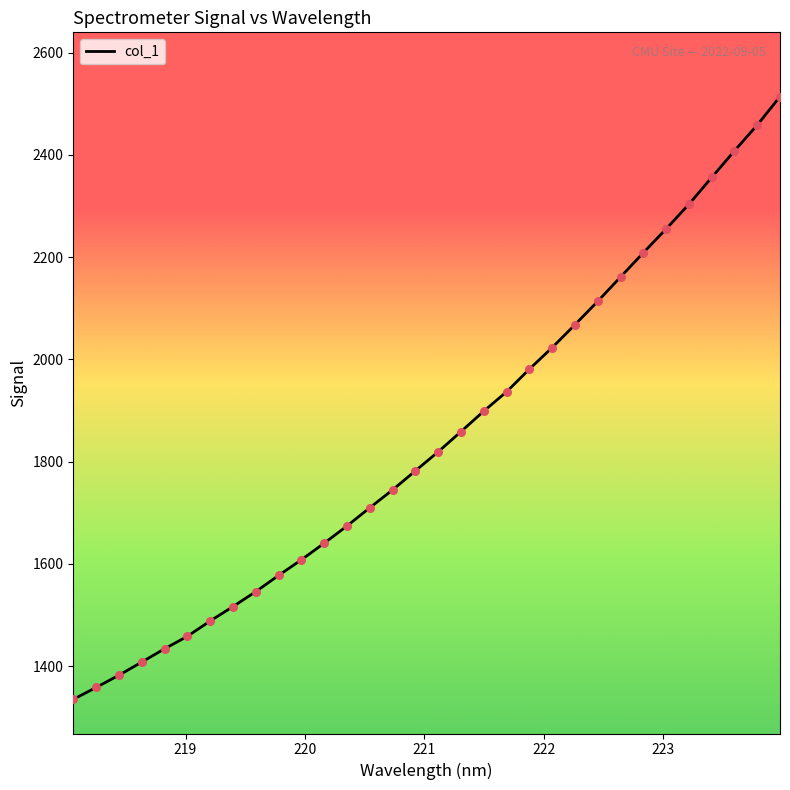

What is the difference between the maximum and minimum values?

1179.2